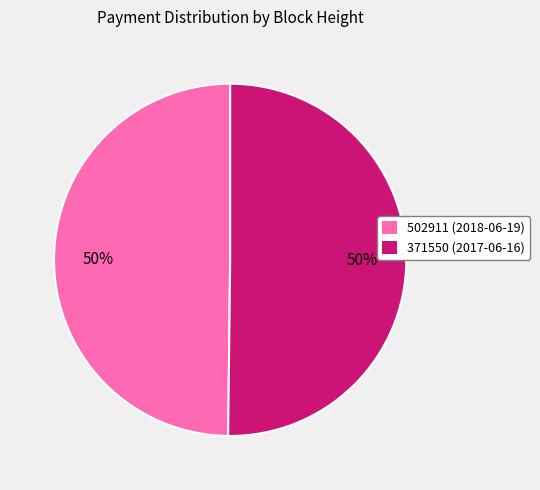

To the nearest percent, what is the average slice percentage?

50%